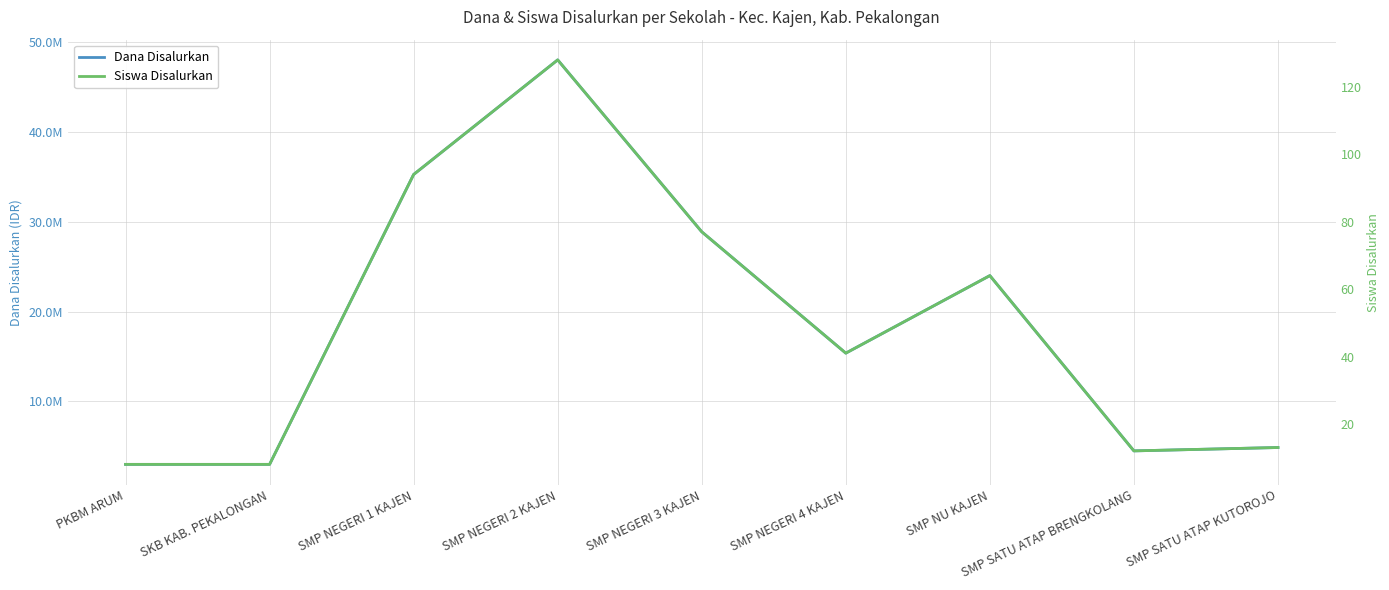

True or false: Dana Disalurkan and Siswa Disalurkan intersect in this chart.

False